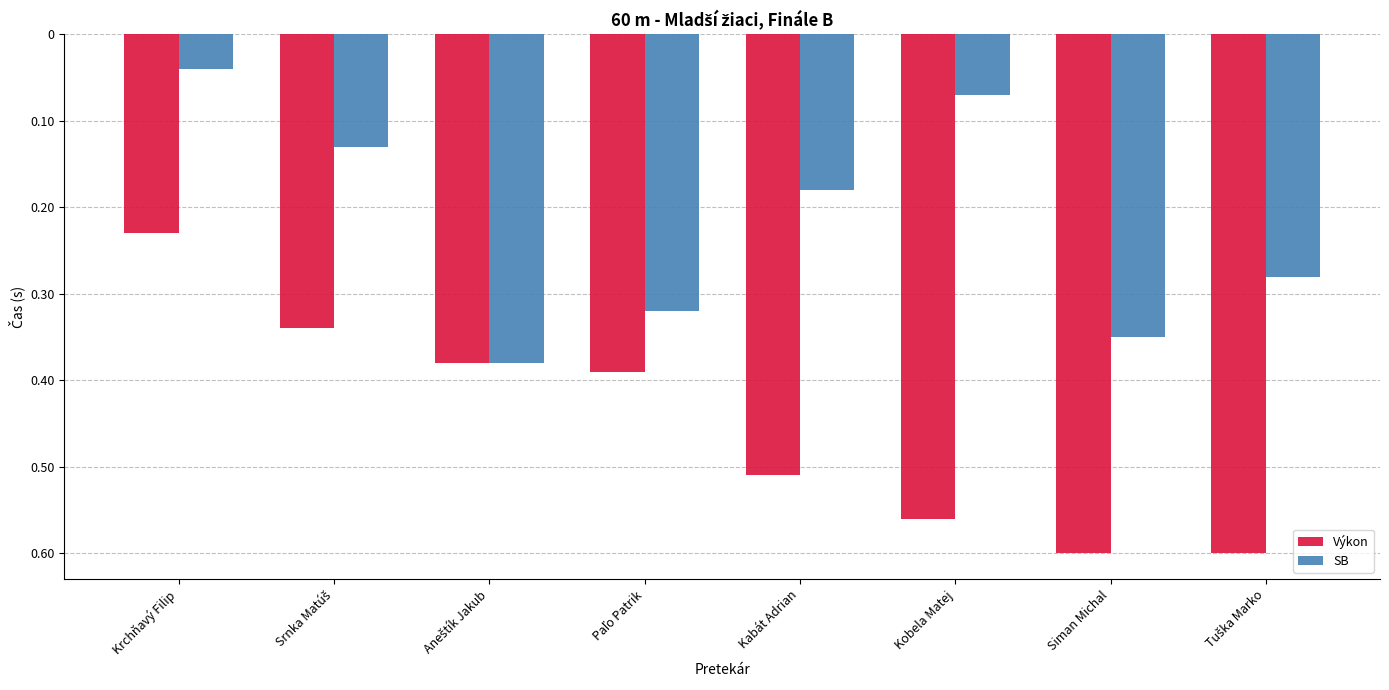

Which series has the largest range (max minus min)?

Výkon